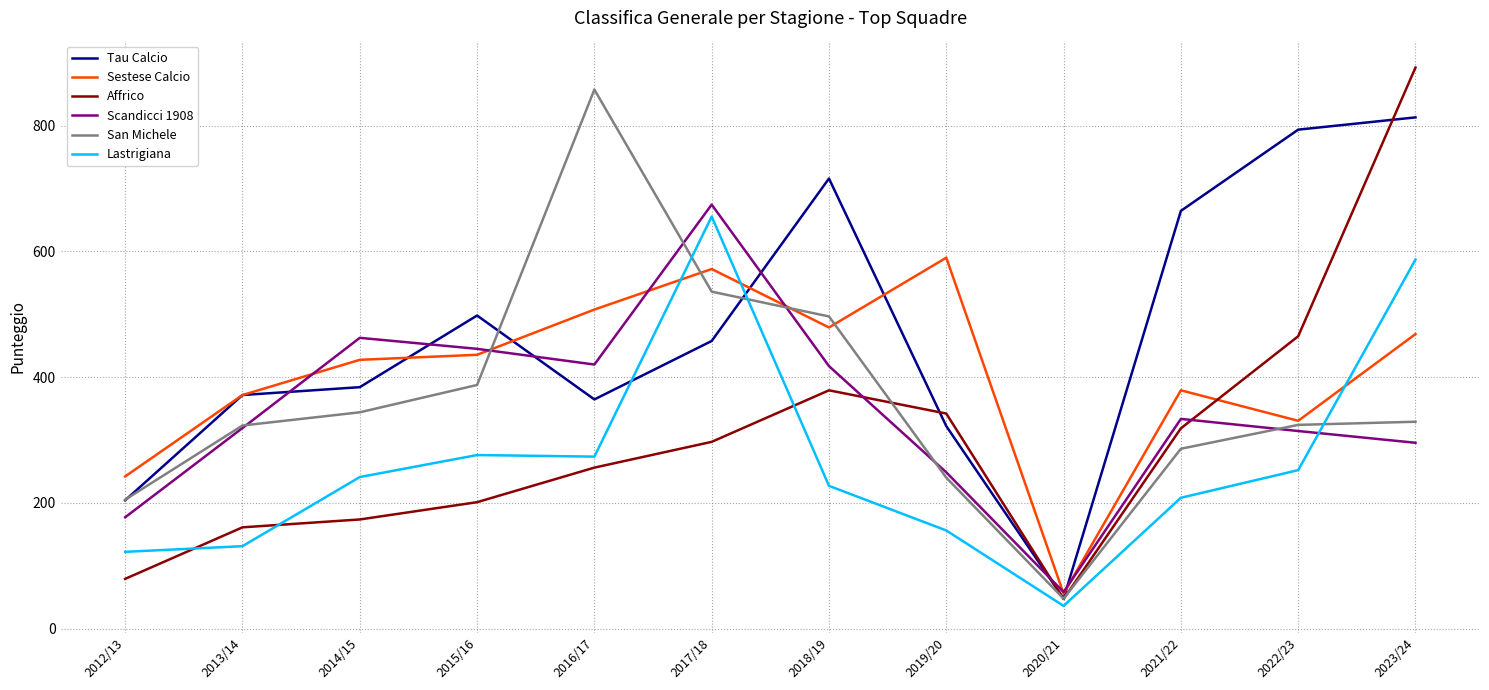

Is the value of Tau Calcio at 2013/14 greater than the value of Scandicci 1908 at 2019/20?

Yes